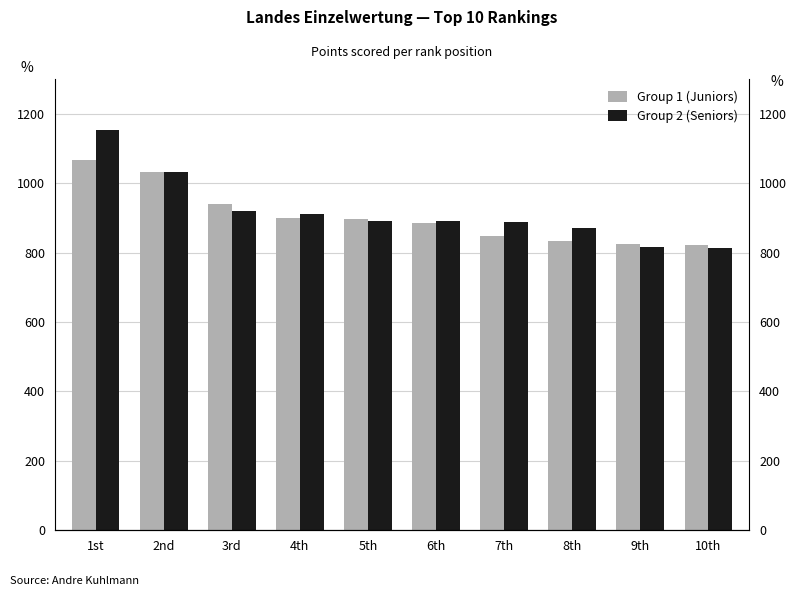

What is the difference between the maximum and minimum values in the Group 2 (Seniors) series?

340